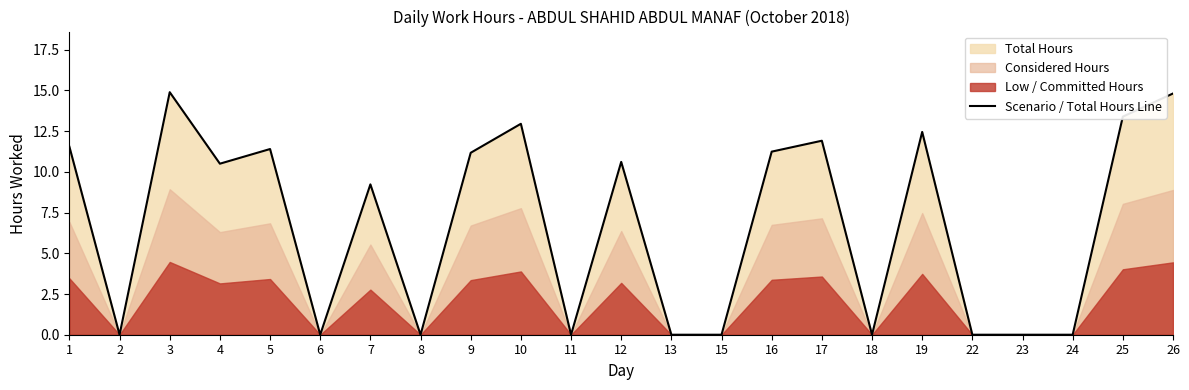

How many data points does each series have?

23